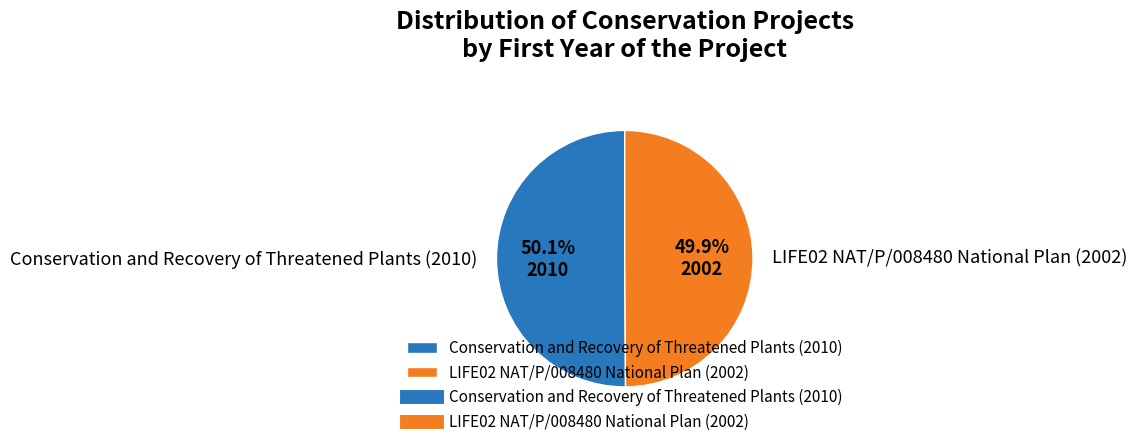

Is there a majority slice in this chart?

Yes